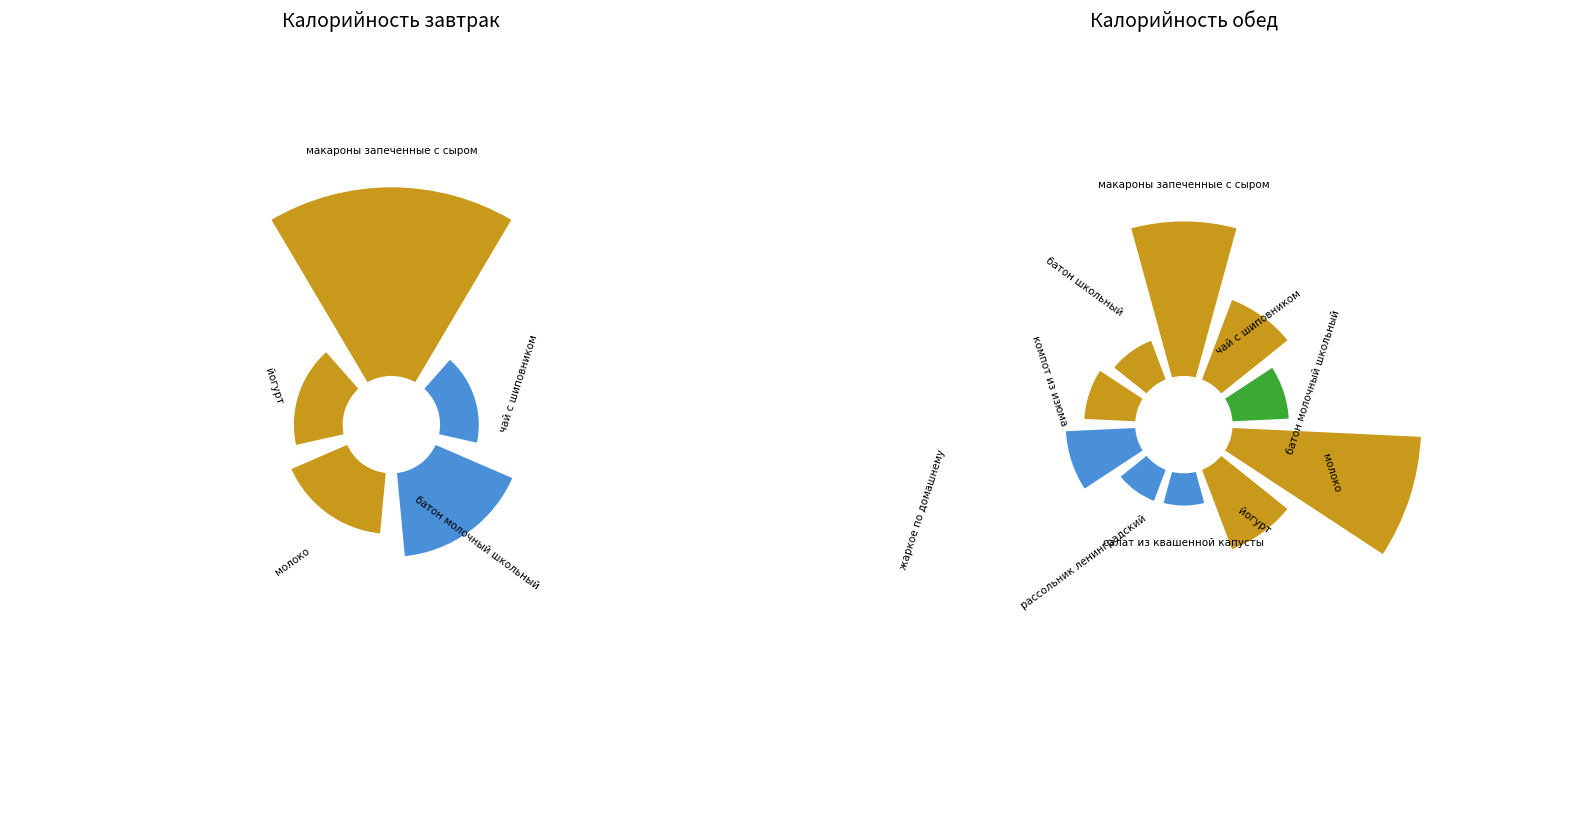

What percentage is NOT represented by компот из изюма?

93.3%